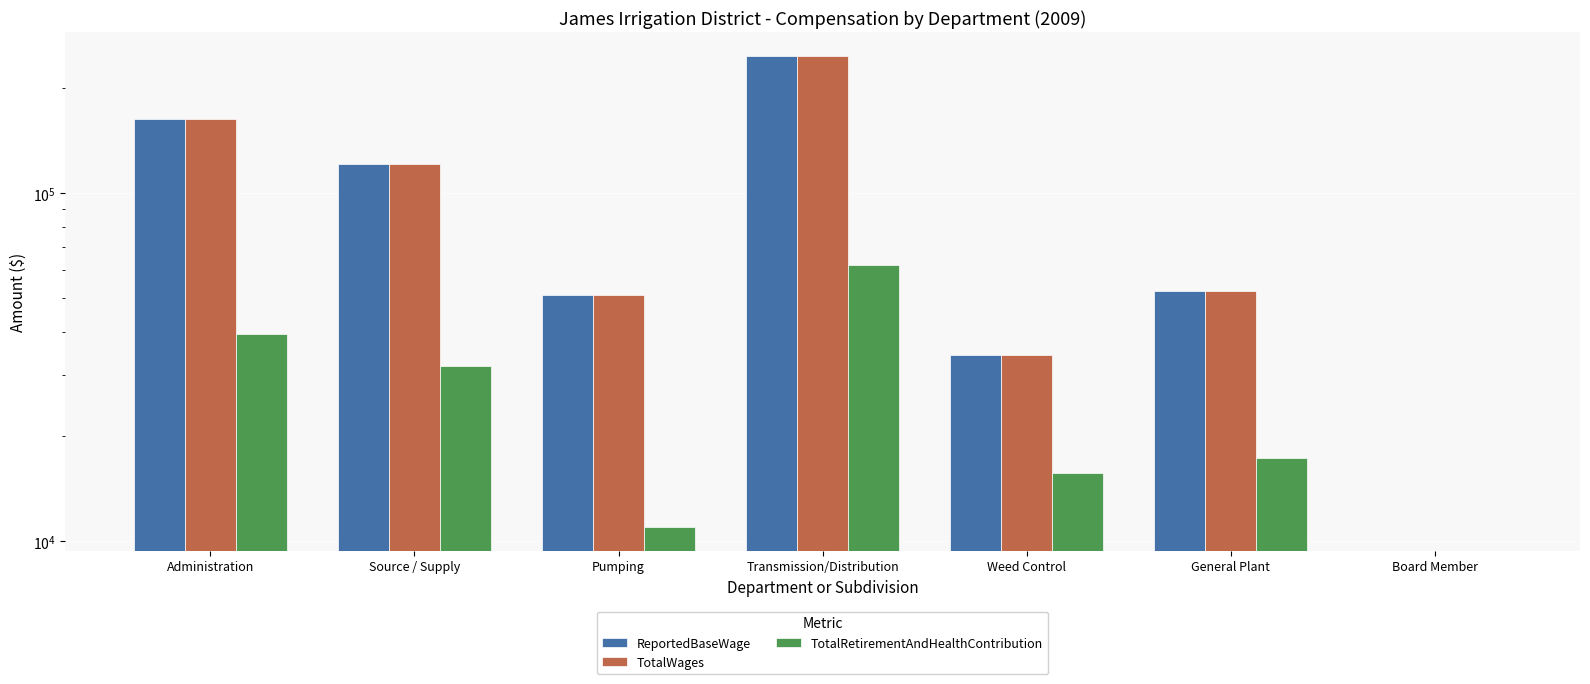

Is it true that ReportedBaseWage equals 116741 at Board Member?

False